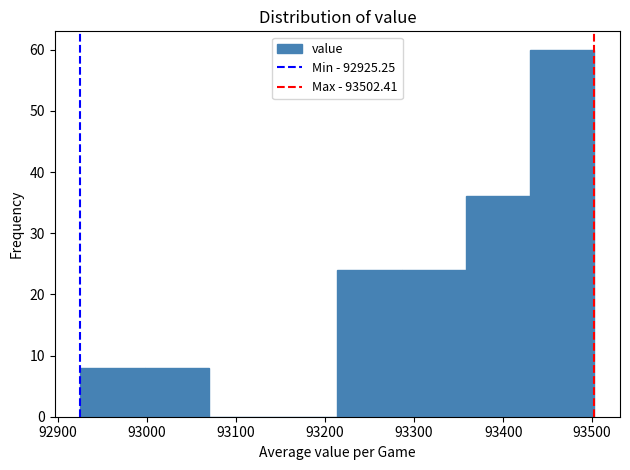

Reading left to right, transcribe this chart: for each bar, give the range it covers on the x-axis and its height. Neither the bar edges nor the heights are printed on the chart, so give them approximately, as read against the axes.

92930 to 93000: 8
93000 to 93070: 8
93070 to 93140: 0
93140 to 93210: 0
93210 to 93290: 24
93290 to 93360: 24
93360 to 93430: 36
93430 to 93500: 60